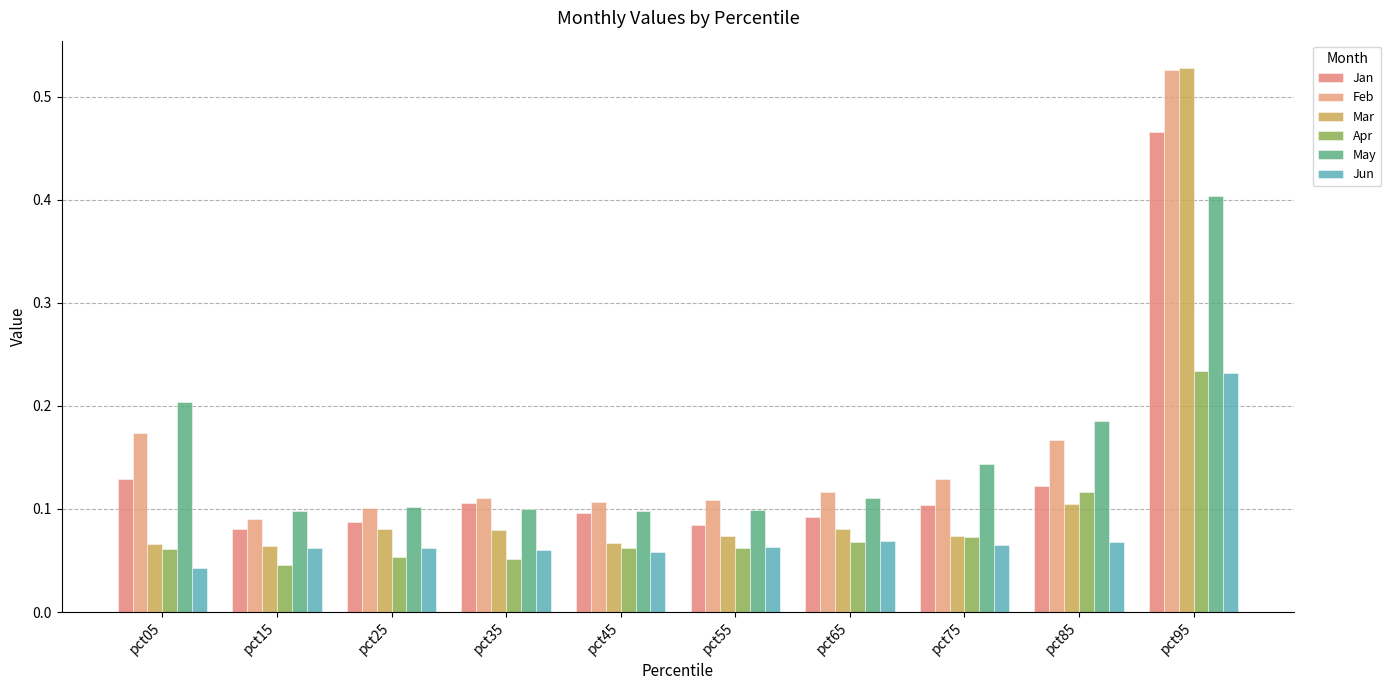

How many series are shown in this chart?

6